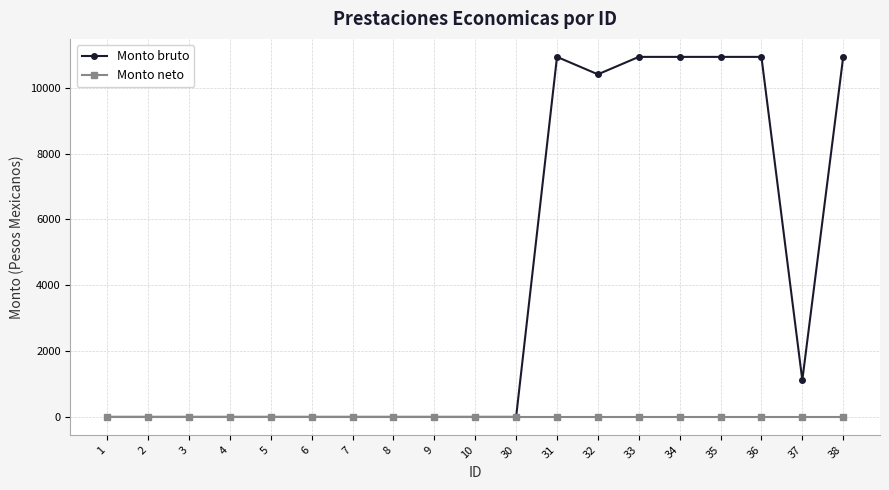

True or false: Monto bruto has a value of 10935 at 36.

True